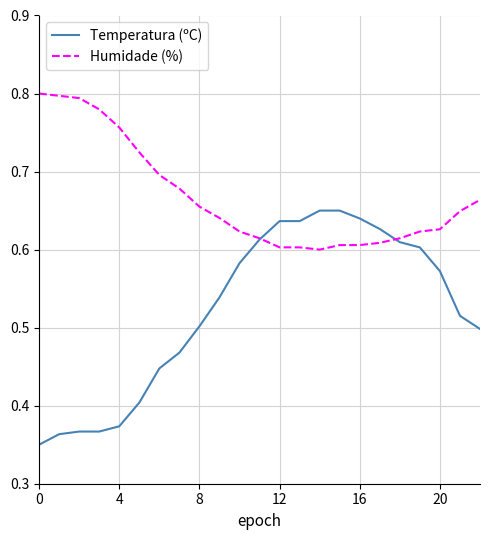

Which series has the largest total across all categories?

Humidade (%)